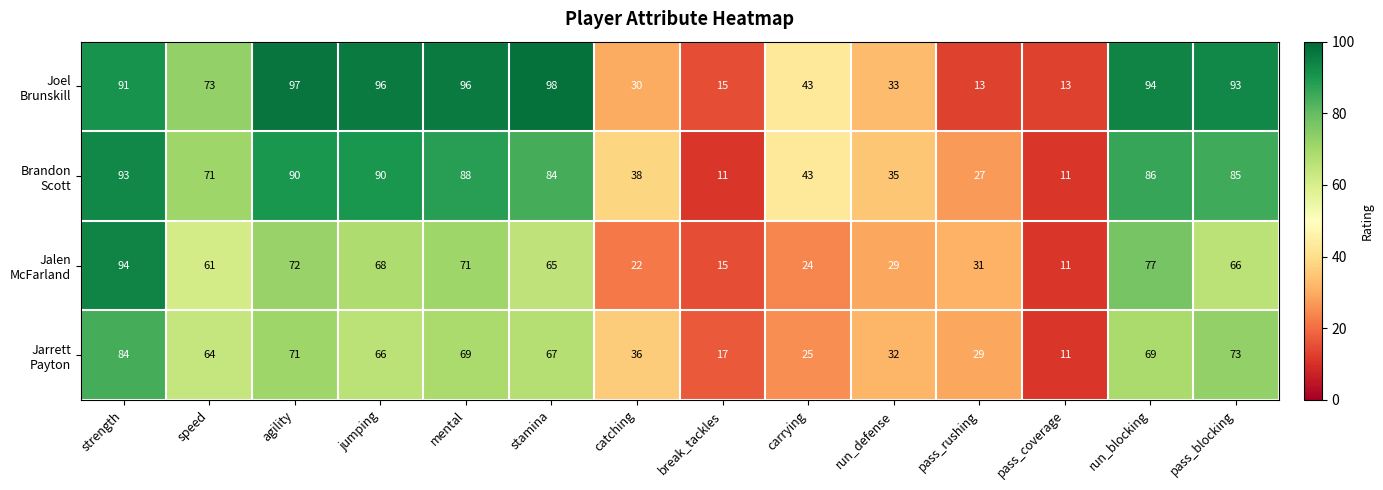

Which label corresponds to the largest value in the chart?

stamina